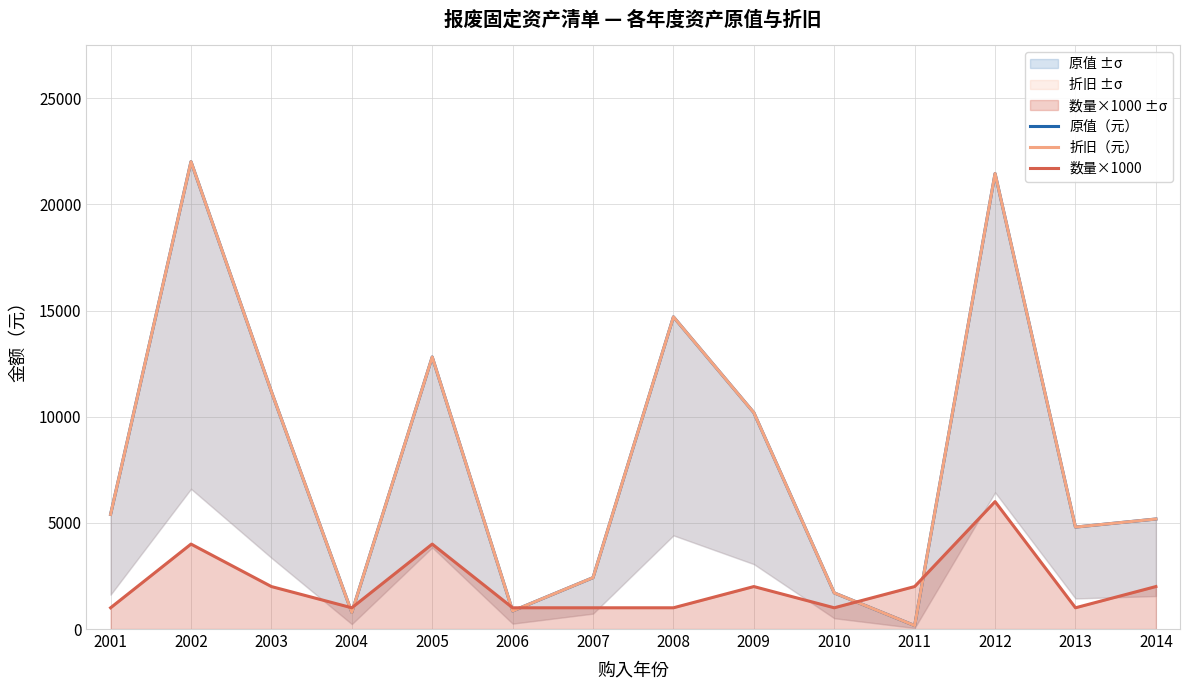

True or false: 原值（元） has more than 0 points higher than both neighbors.

True